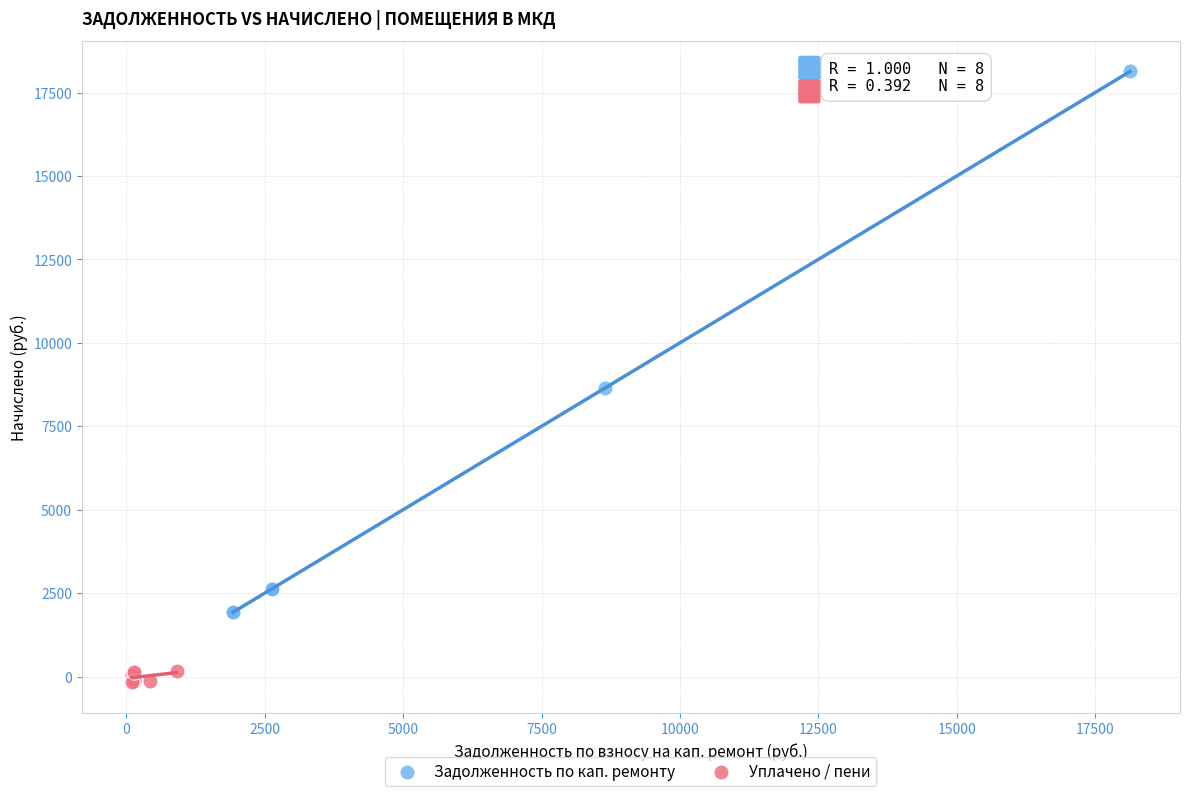

Which series has the largest Y range (max minus min)?

Задолженность по кап. ремонту